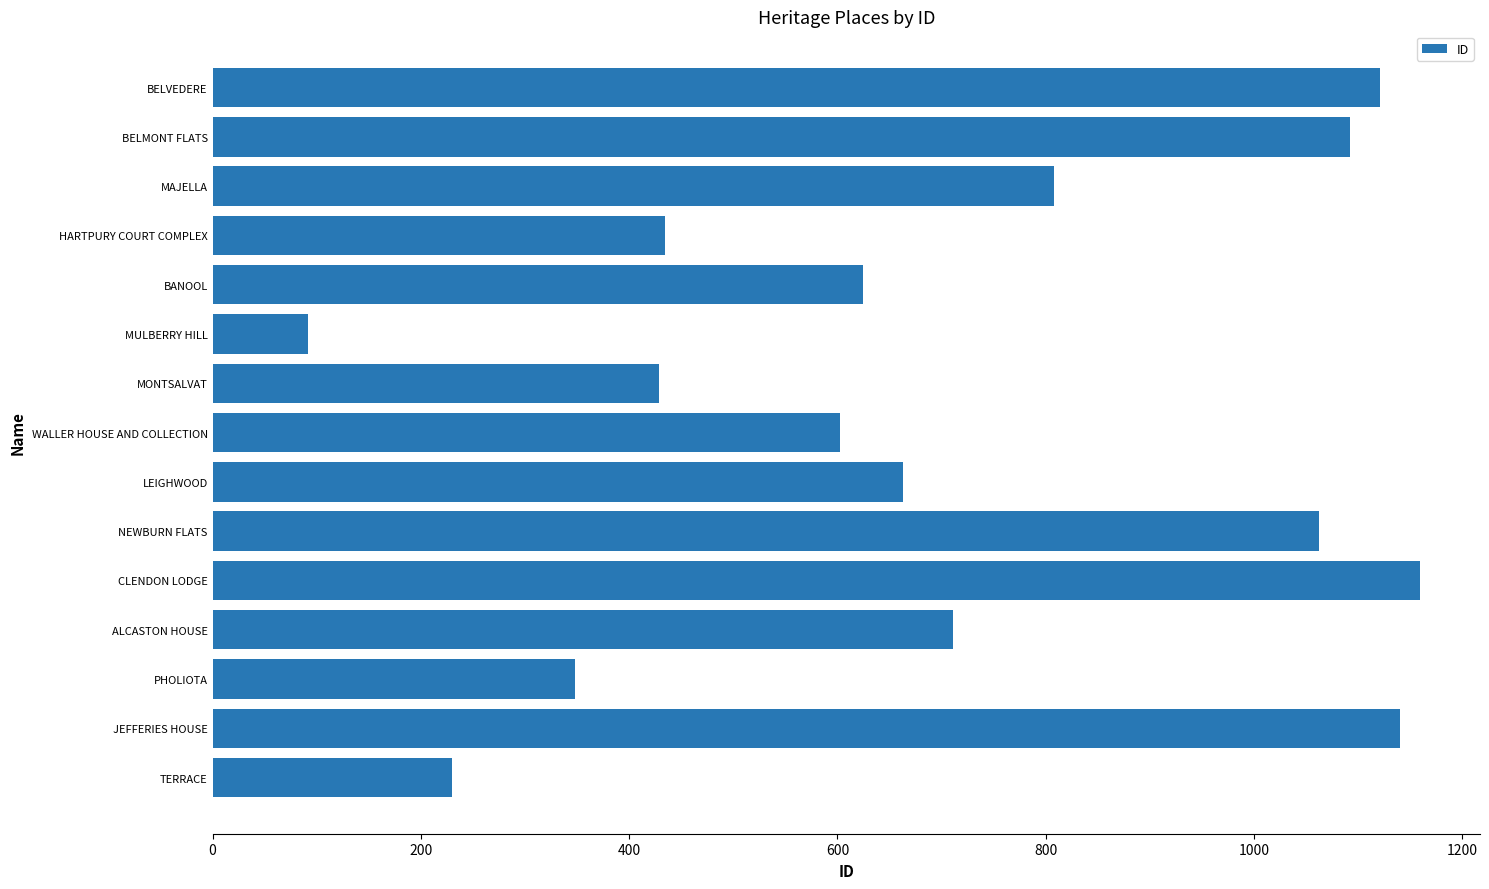

How many bars are there in total?

15